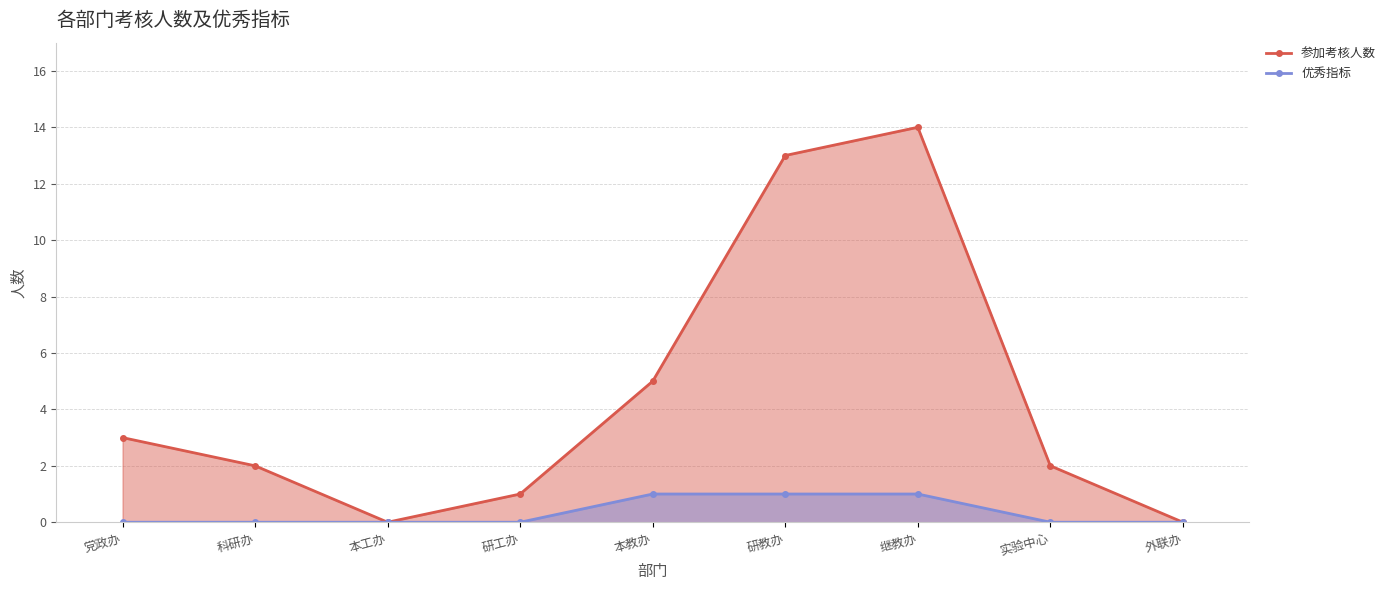

What are all the series names shown in the legend?

参加考核人数, 优秀指标